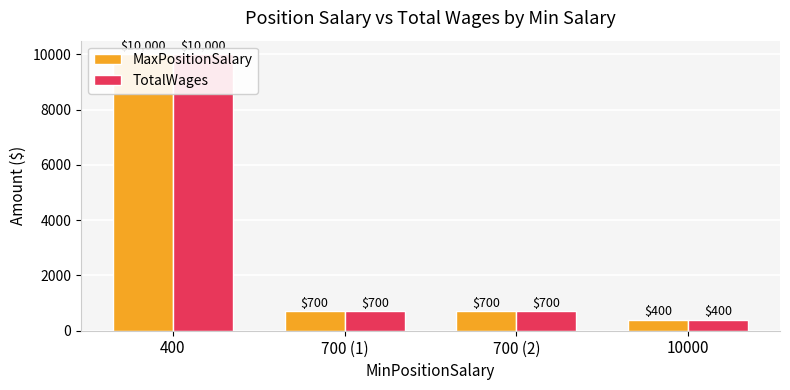

What is the difference between the TotalWages values at 700 (1) and 10000?

300